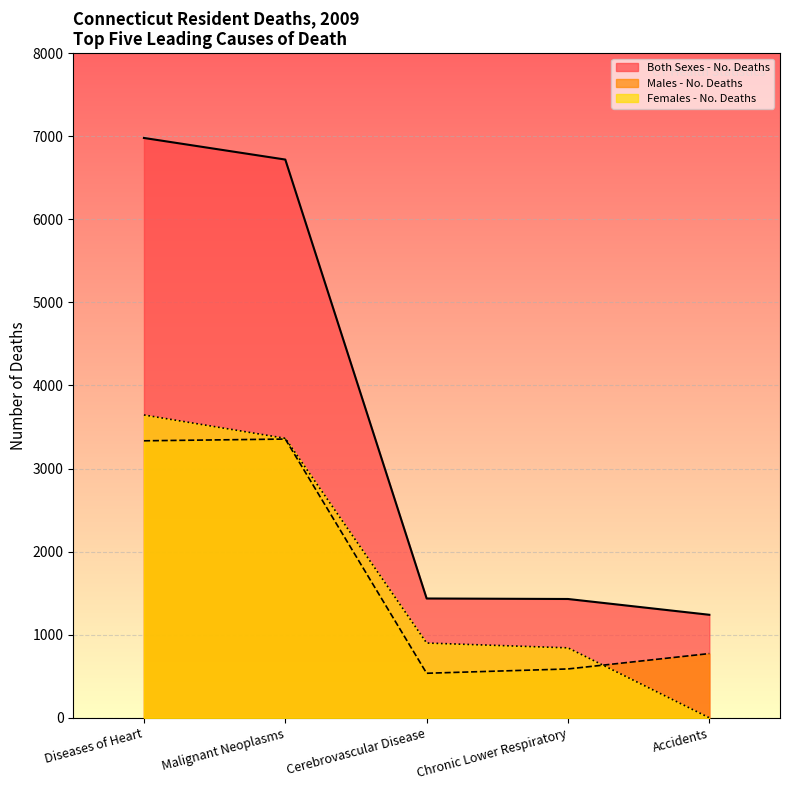

Which series changed the most between Diseases of Heart and Accidents?

Both Sexes - No. Deaths